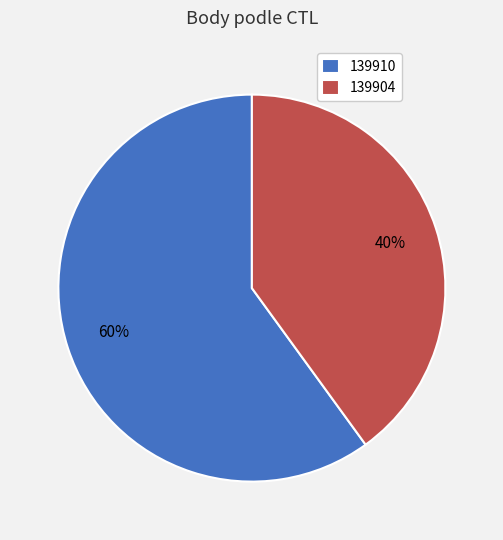

Which slice is the smallest?

139904